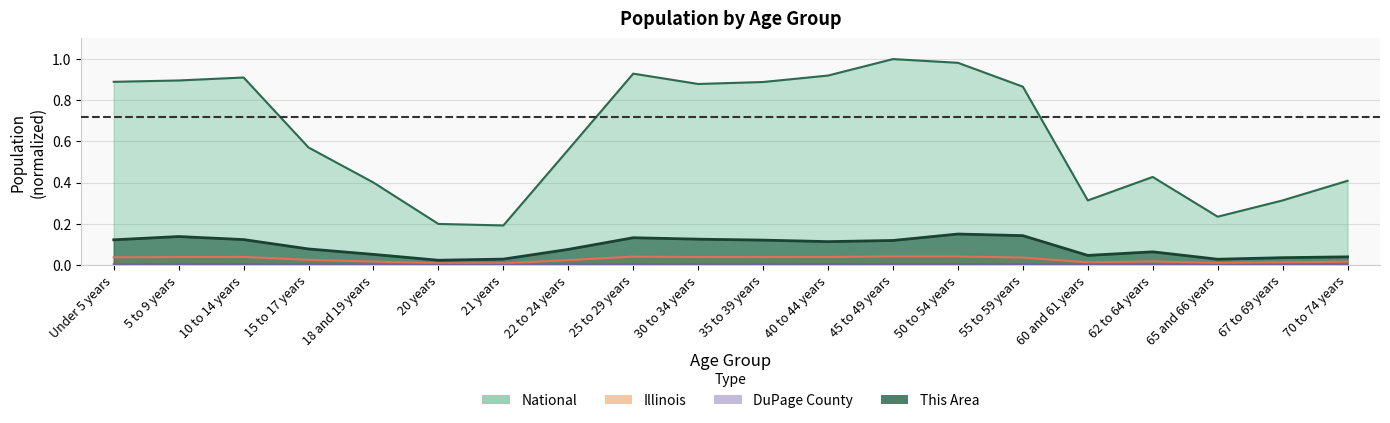

True or false: National has more than 1 interior local peaks.

True